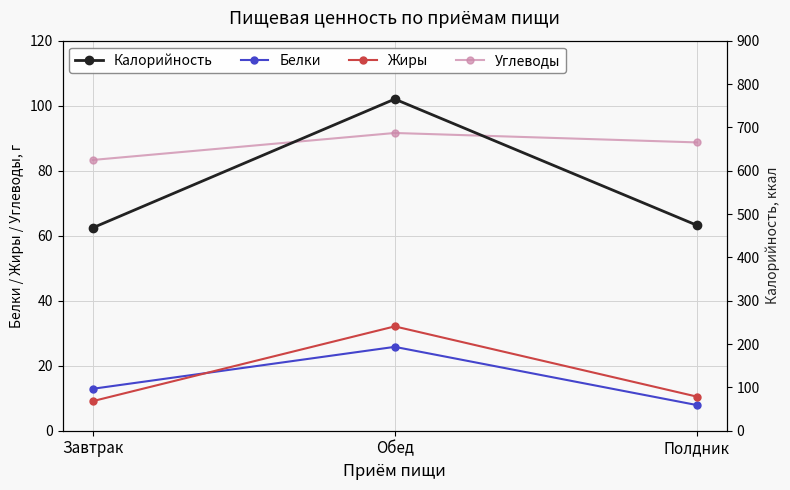

What is the smallest value displayed?

7.9